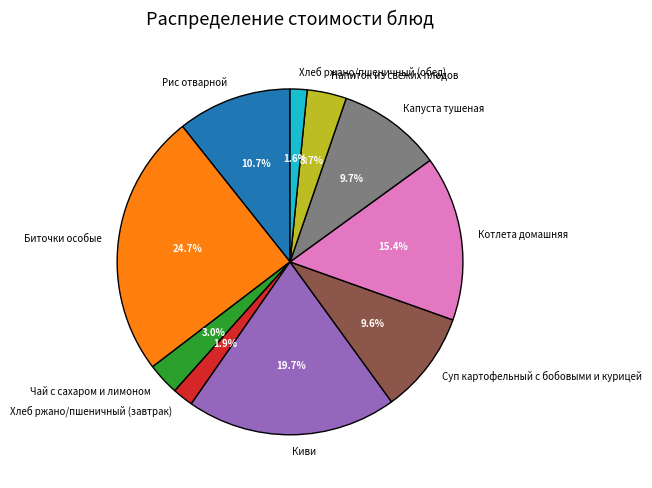

Between Рис отварной and Котлета домашняя, which is larger?

Котлета домашняя